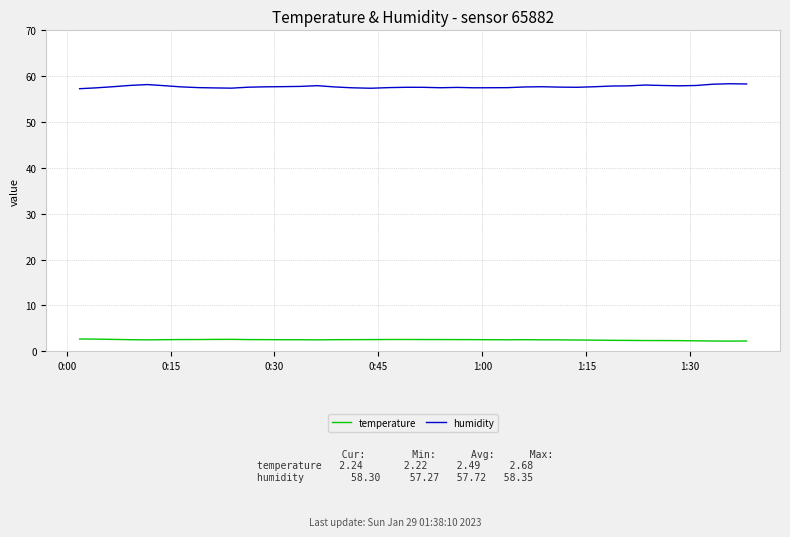

What is the greatest value displayed?

58.4